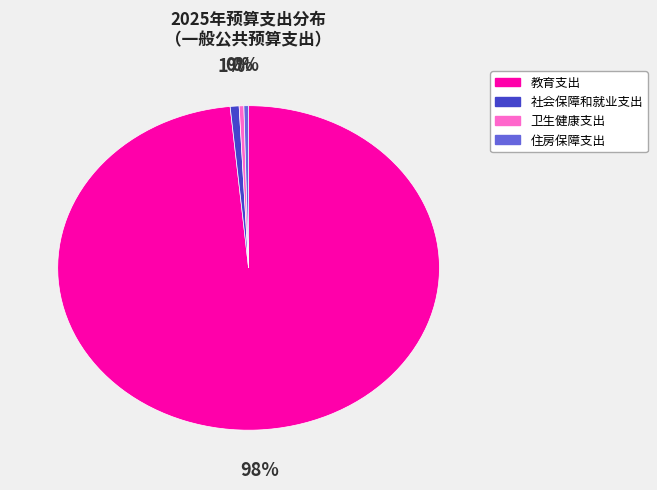

How many slices are in this pie chart?

4